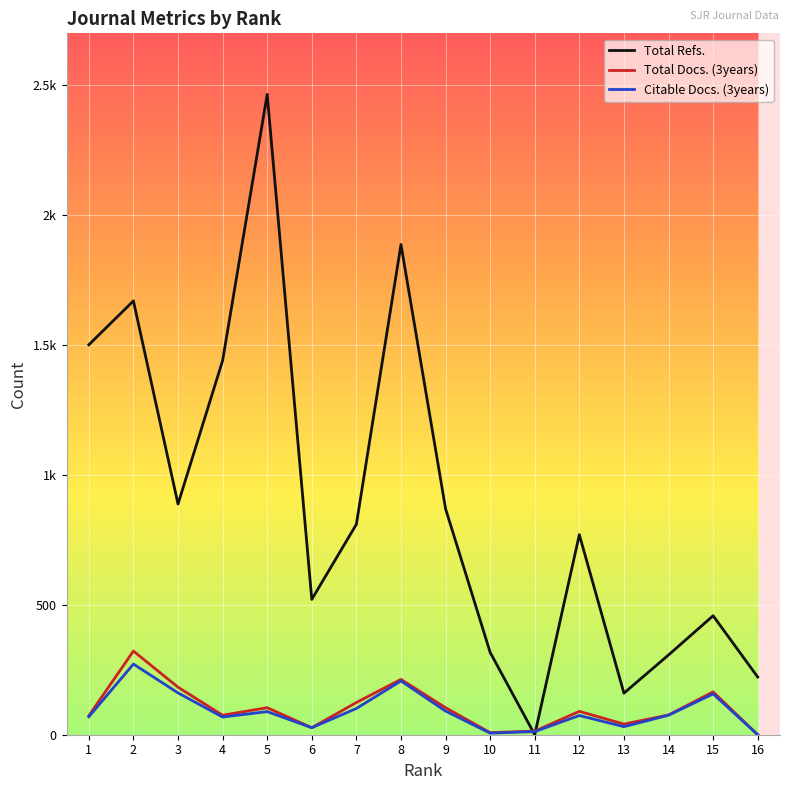

How many times do Total Refs. and Citable Docs. (3years) cross each other?

2